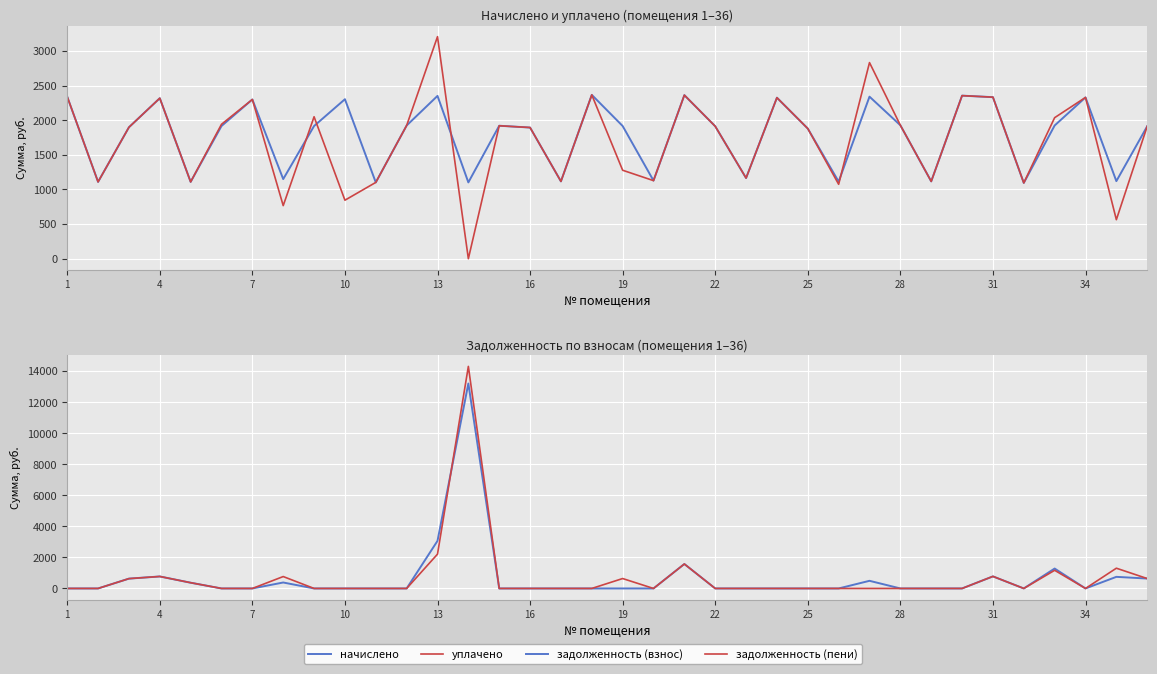

True or false: задолженность (взнос) has more than 1 points higher than both neighbors.

True